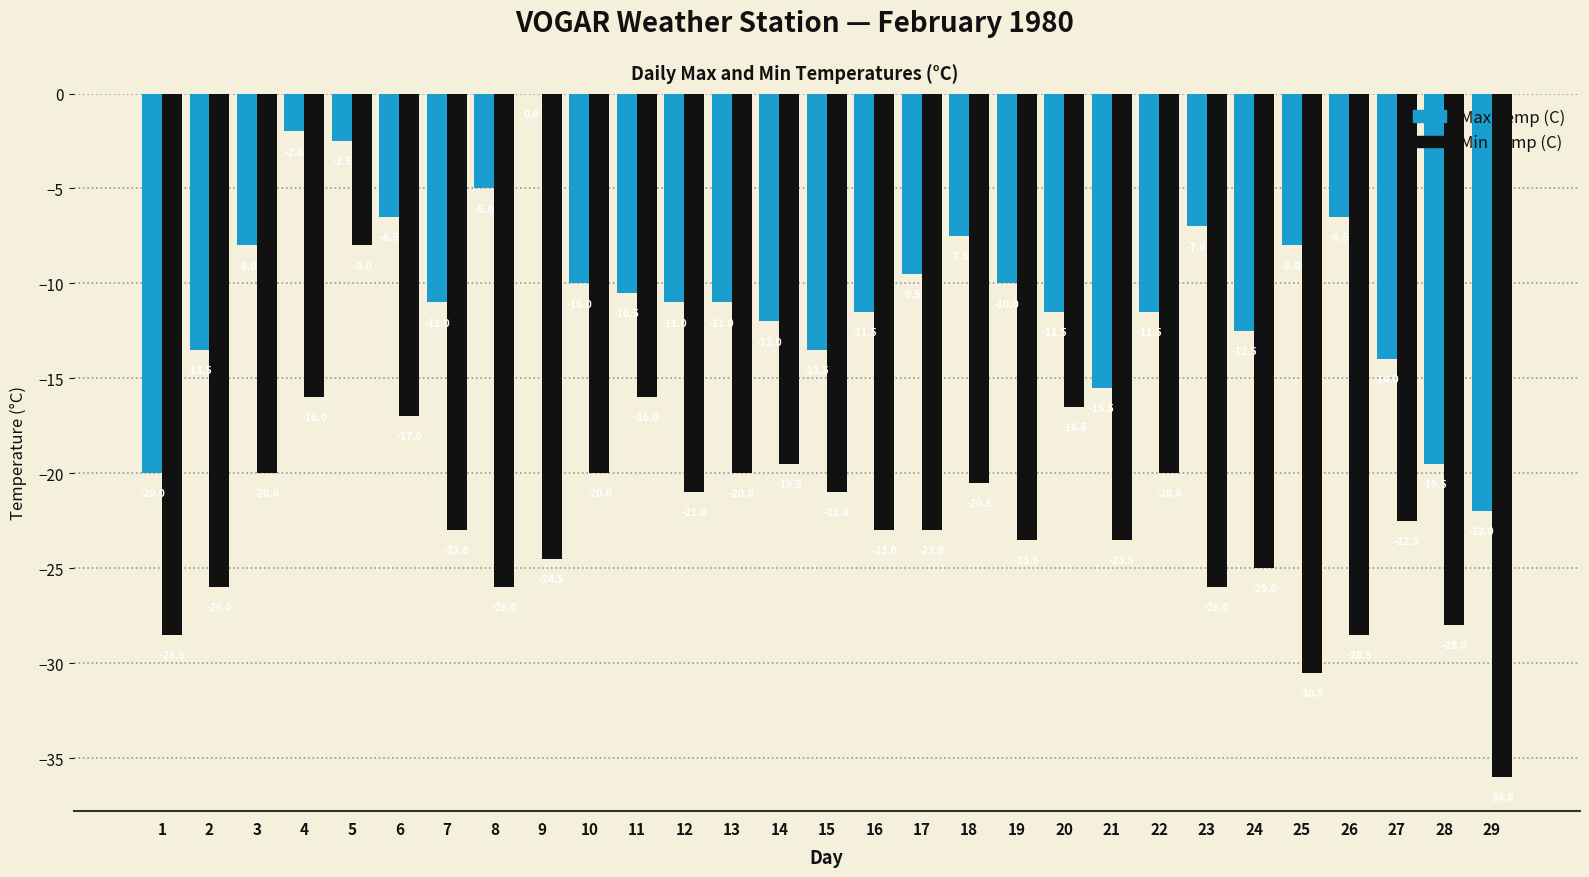

What is the difference between the Max Temp (C) values at 4 and 10?

8.0